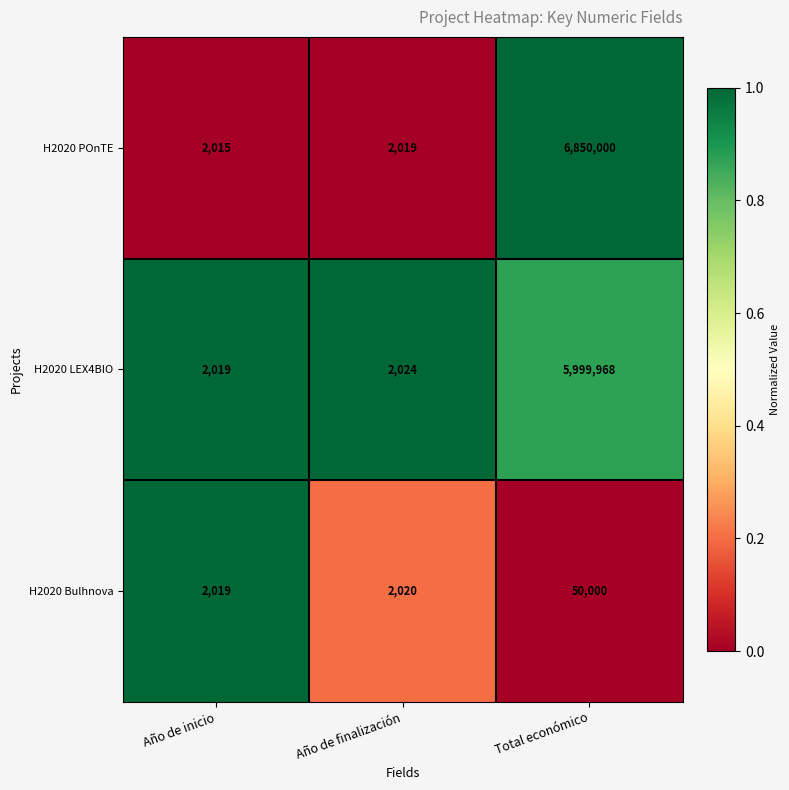

What is the total value across all series at Año de inicio?

6053